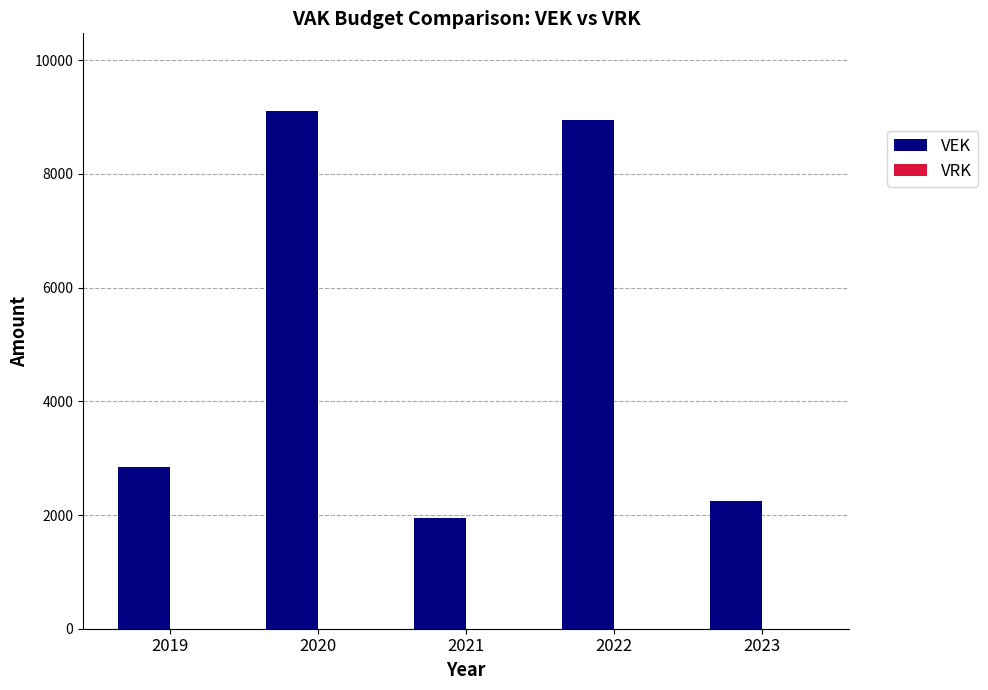

Reading left to right, transcribe all the data shown in this chart.

2019=2852	2020=9107	2021=1939	2022=8941	2023=2252